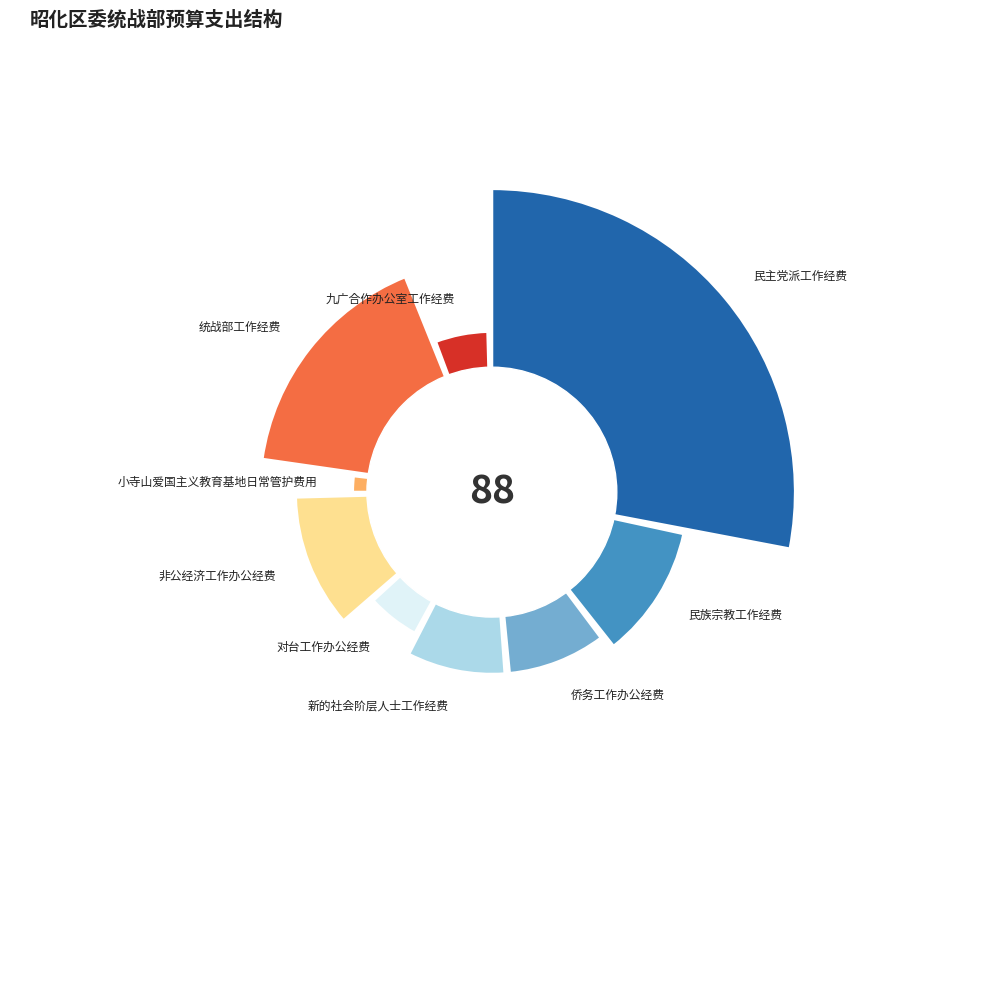

True or false: 民族宗教工作经费 accounts for 23% of the total.

False